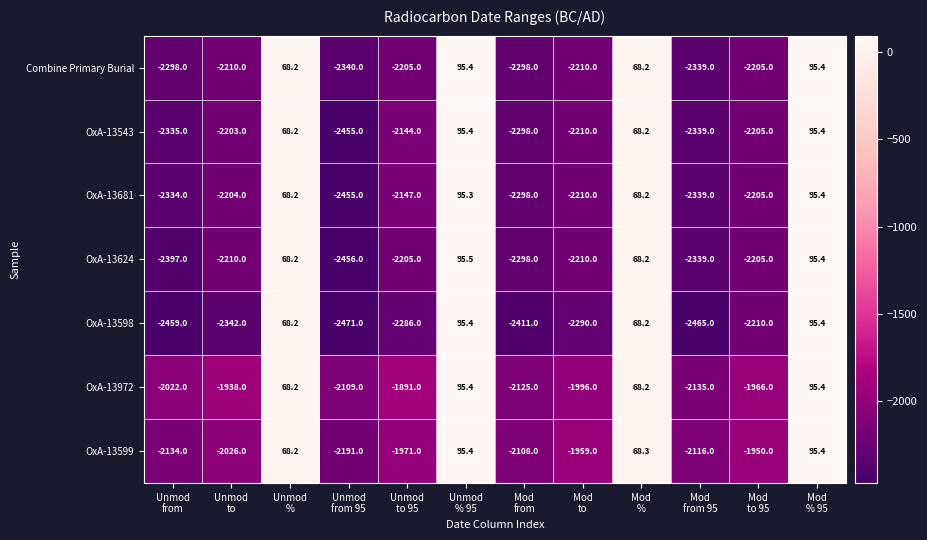

What is the minimum value for OxA-13972?

-2135.0